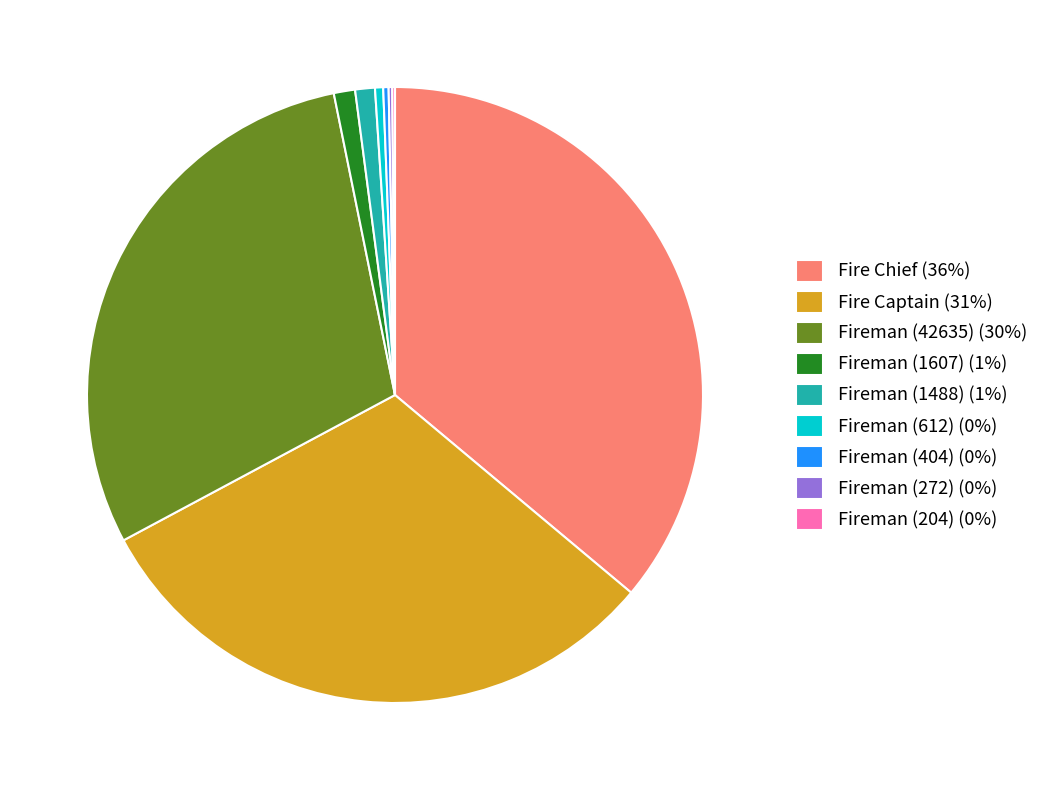

Does Fire Chief represent more than half of the total?

No